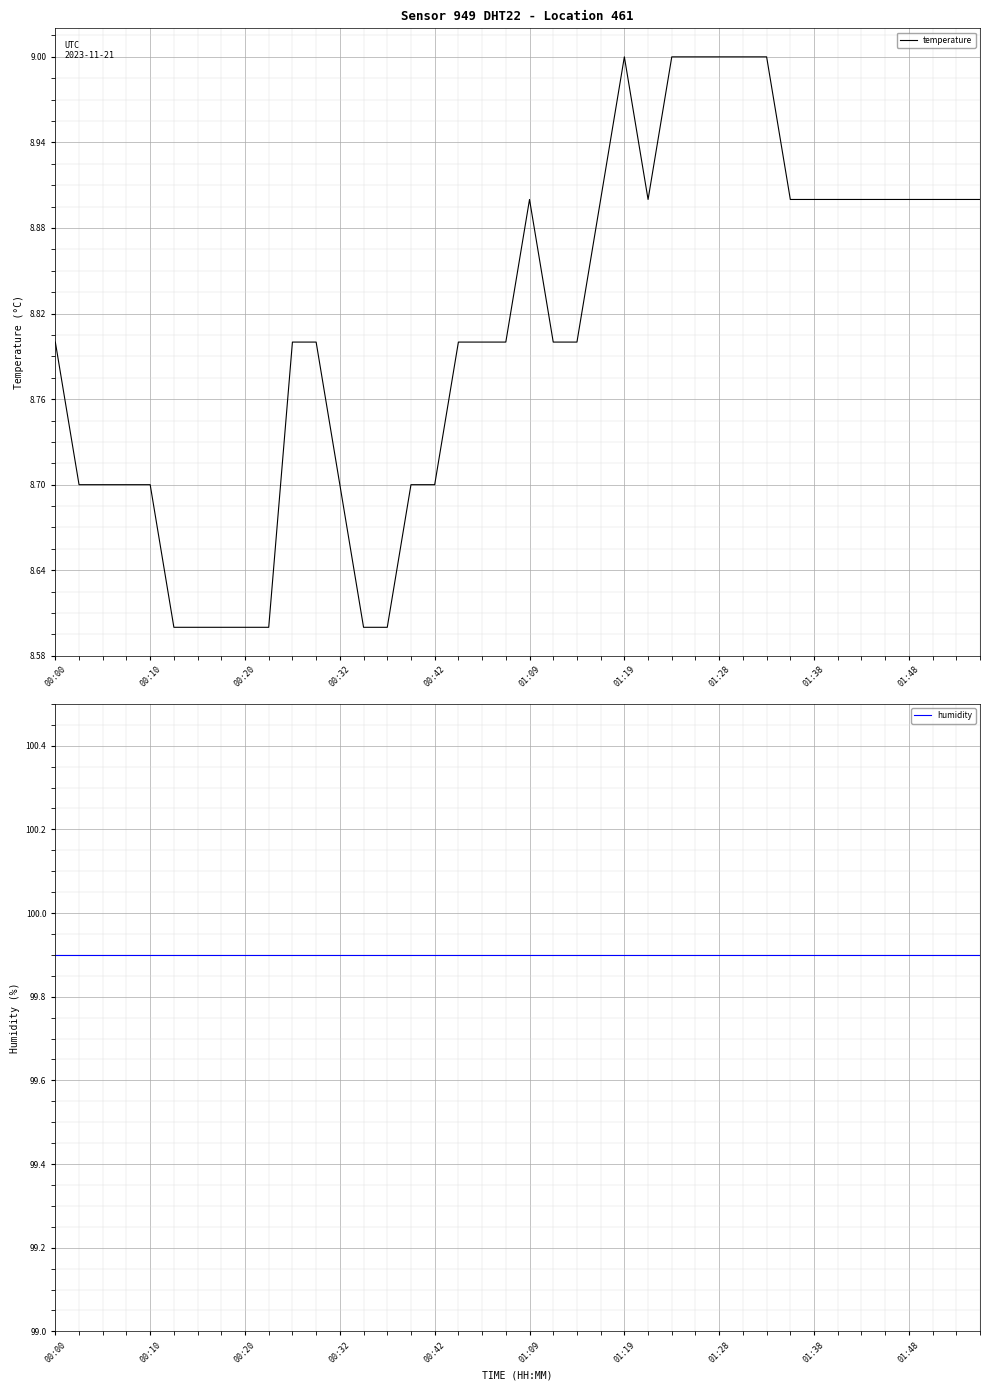

What is the smallest value displayed?

8.6